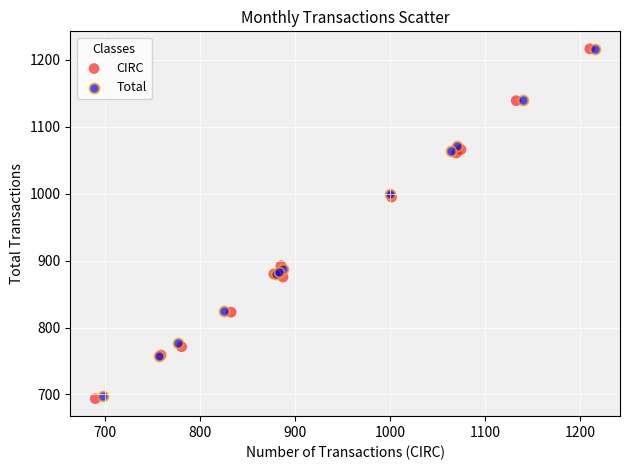

Which series has the largest Y range (max minus min)?

CIRC